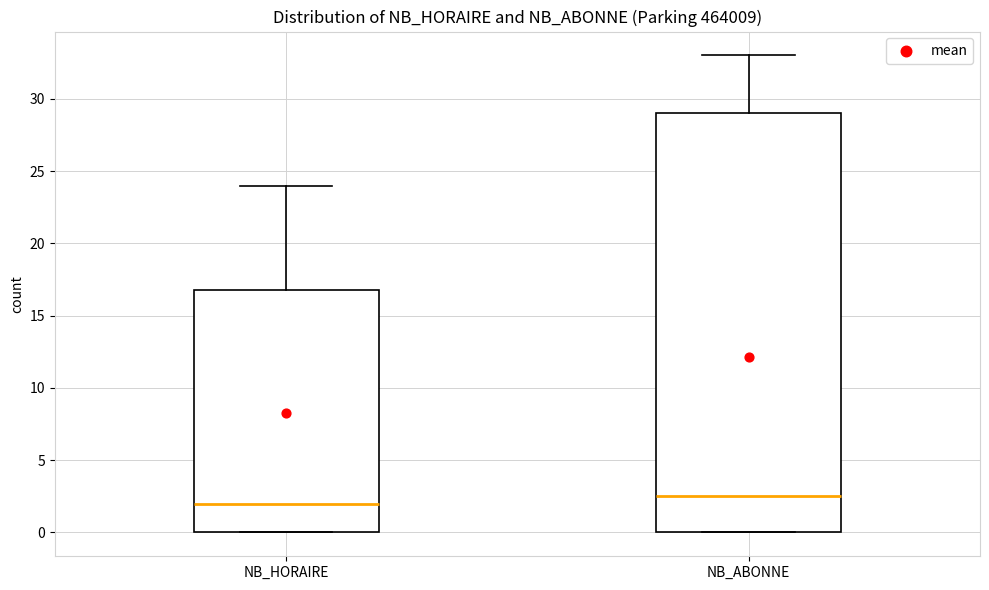

Reading left to right, read every box against the y-axis: the position of its median line, the range the box covers, and the ends of its whiskers. The values are not printed on the chart, so give them approximately, as read against the axis.

NB_HORAIRE: median 2.0, box 0.0 to 17.0, whiskers 0.0 to 24.0
NB_ABONNE: median 2.5, box 0.0 to 29.0, whiskers 0.0 to 33.0